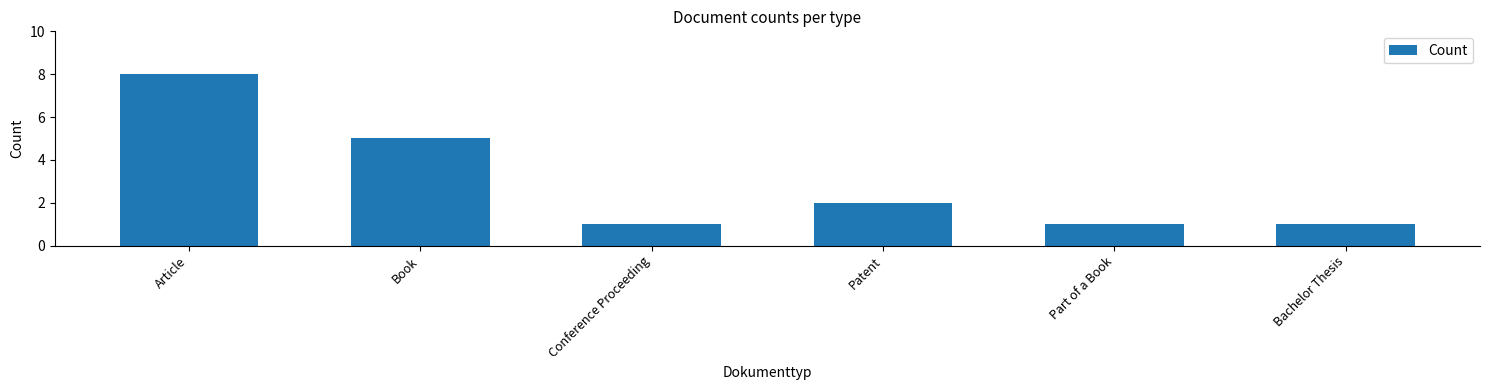

Approximately how many times larger is the value at Article compared to Book?

1.6